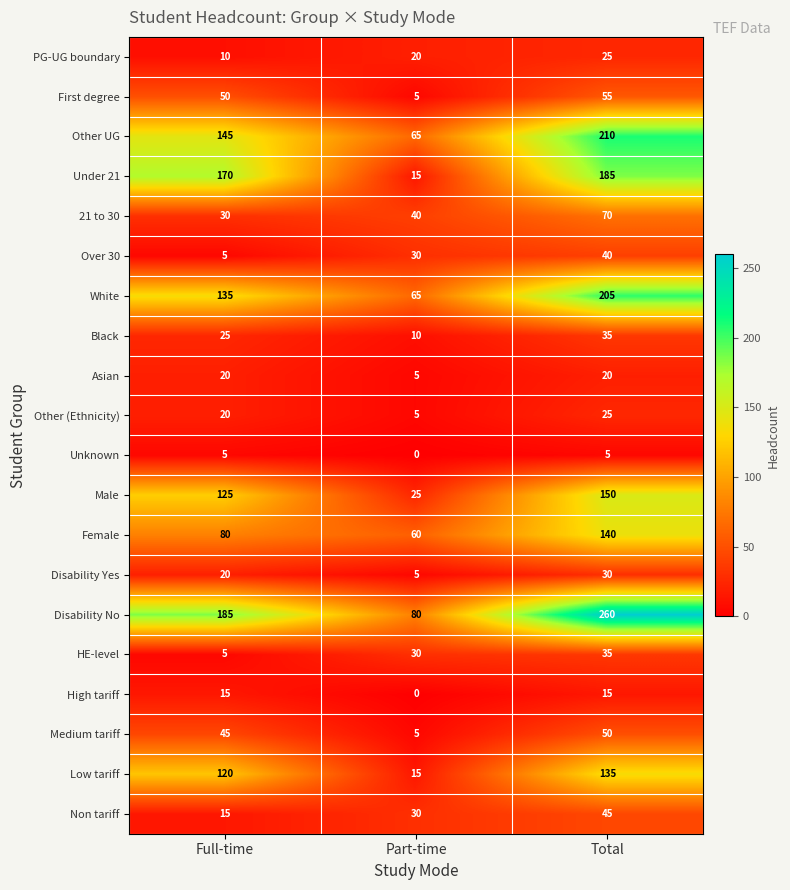

Is the value of Disability No at Part-time greater than the value of Low tariff at Total?

No